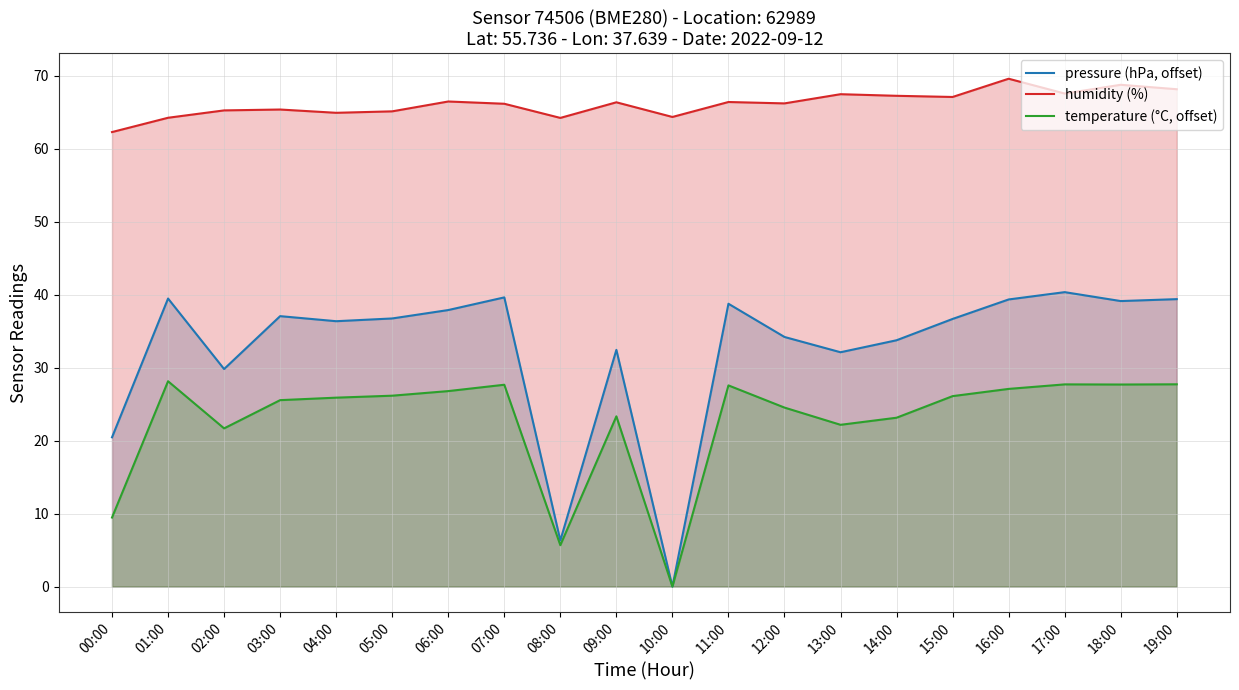

True or false: temperature (°C, offset) has more than 1 points higher than both neighbors.

True